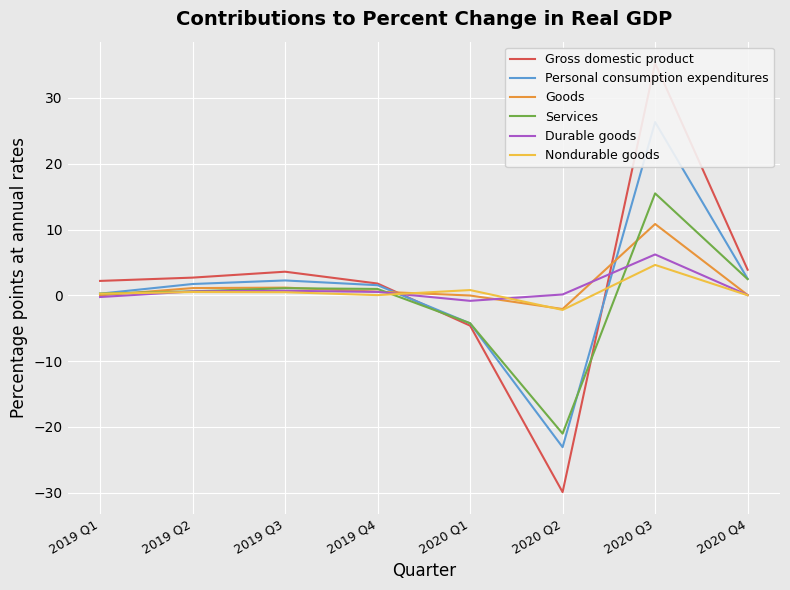

What position from the right is 2020 Q3?

2